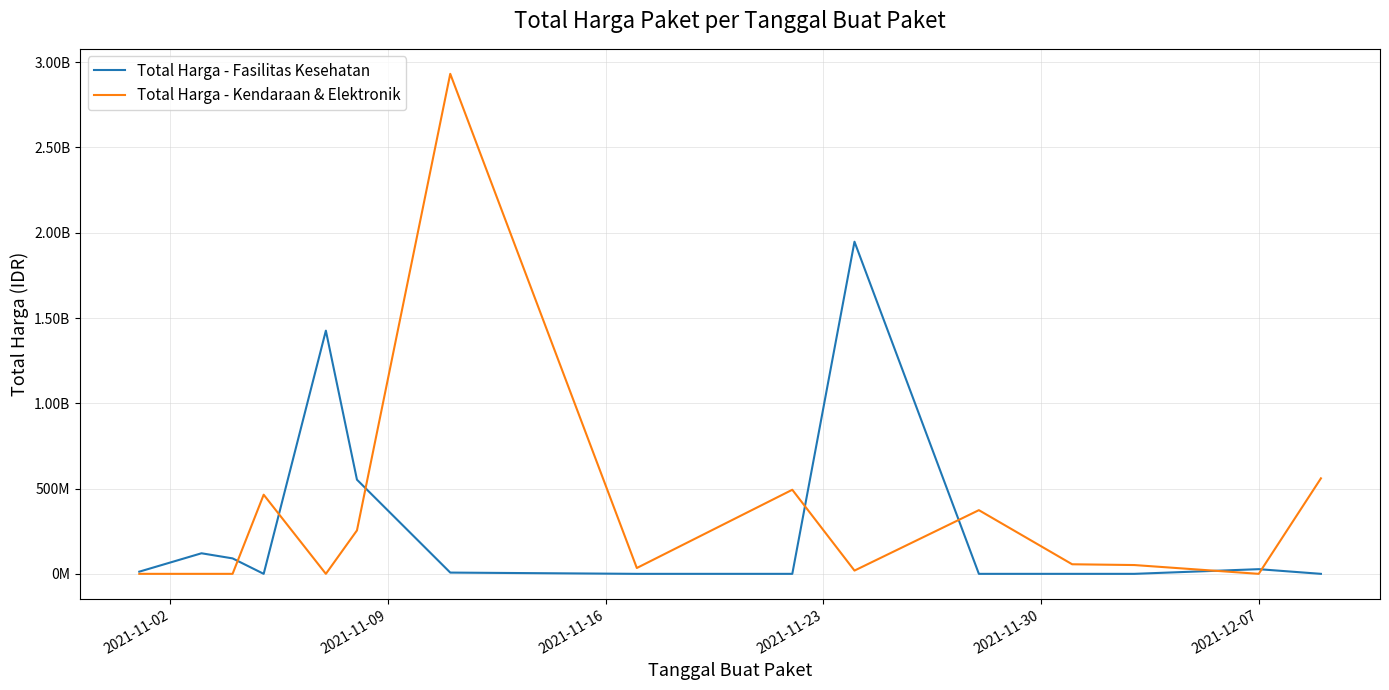

Reading left to right, list all the values displayed in this chart.

Total Harga - Fasilitas Kesehatan: 12787500	120613270	90672075	0	1425867900	552024000	7401240	0	0	1947327100	0	0	0	27412000	0
Total Harga - Kendaraan & Elektronik: 0	0	0	464002100	0	254700000	2931562000	34292000	493000000	19175000	373404000	56152800	51601000	0	559971000